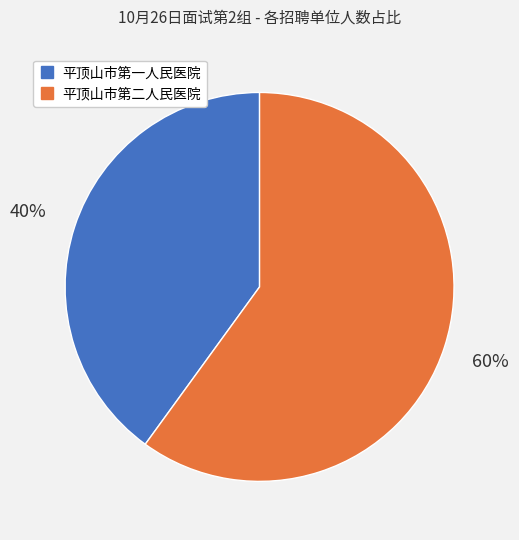

Do 平顶山市第一人民医院 and 平顶山市第二人民医院 together represent more than half of the pie?

Yes